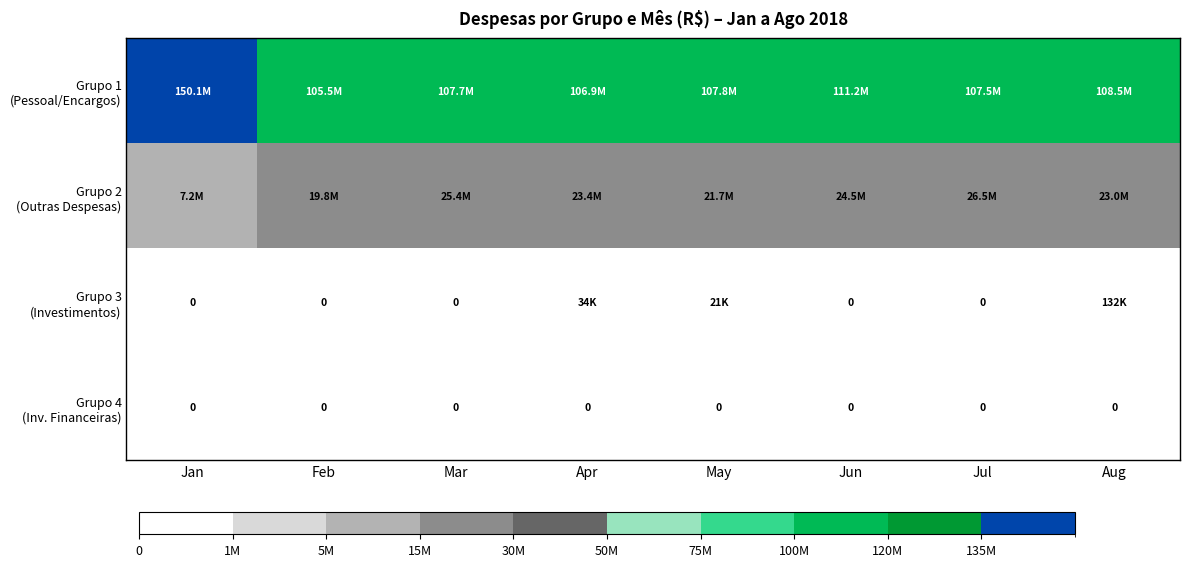

At how many categories does at least one series exceed 121862927?

1